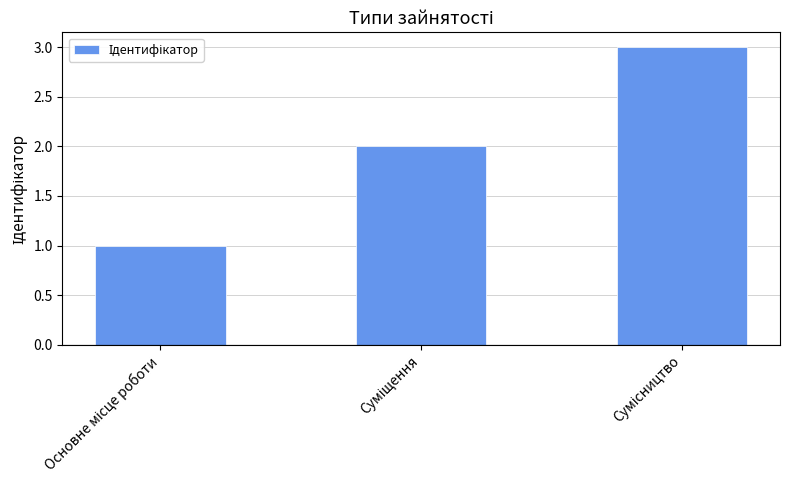

What is the maximum value shown in the chart?

3